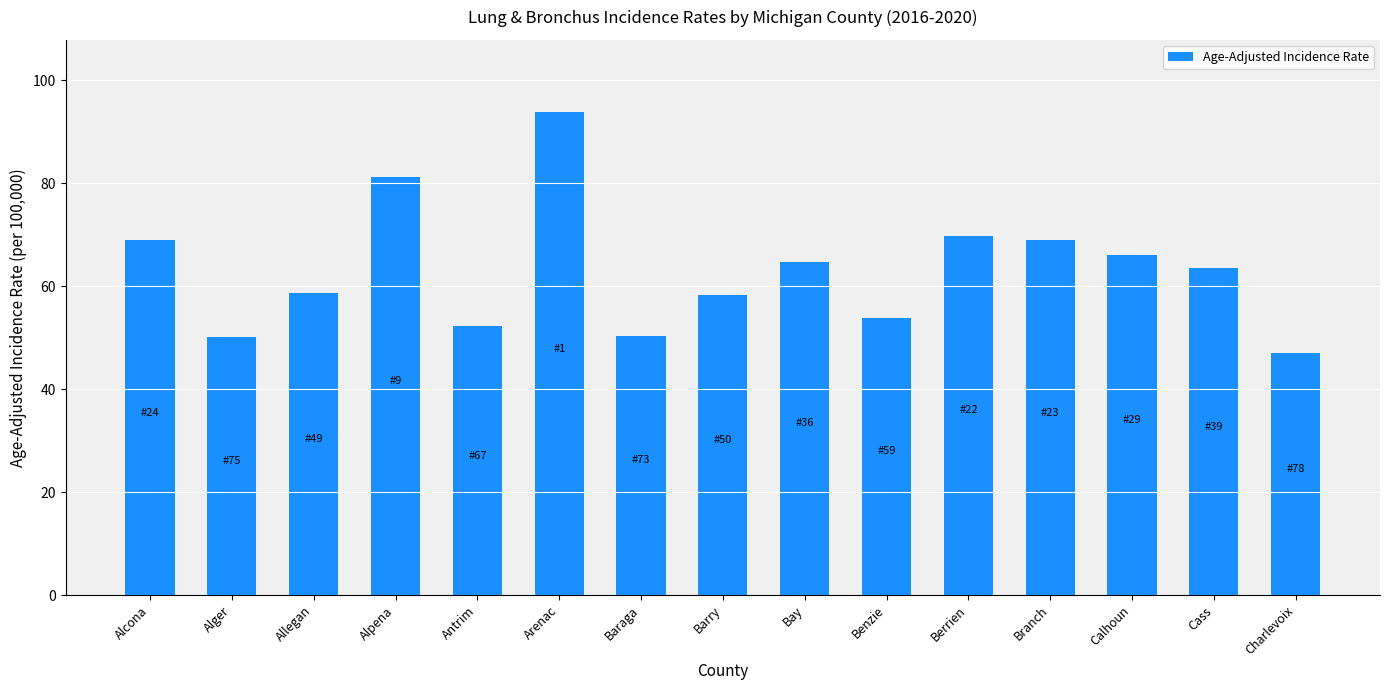

What is the sum of the values at Berrien and Bay?

134.6